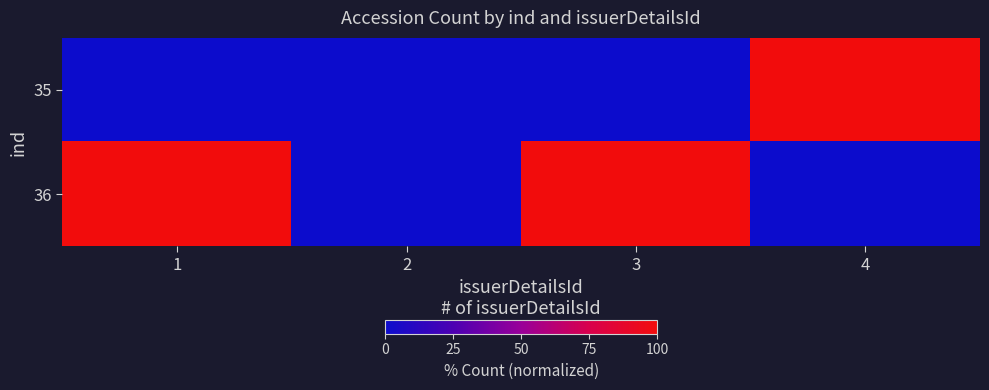

Which category has the highest value across all series?

4